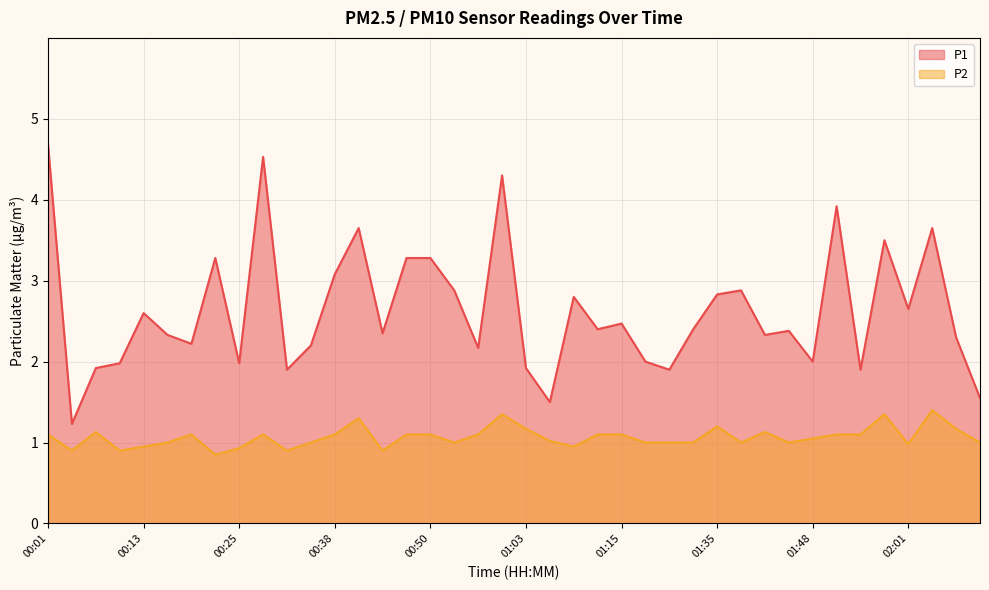

The value of P1 at 00:04 is 0.3. True or false?

False